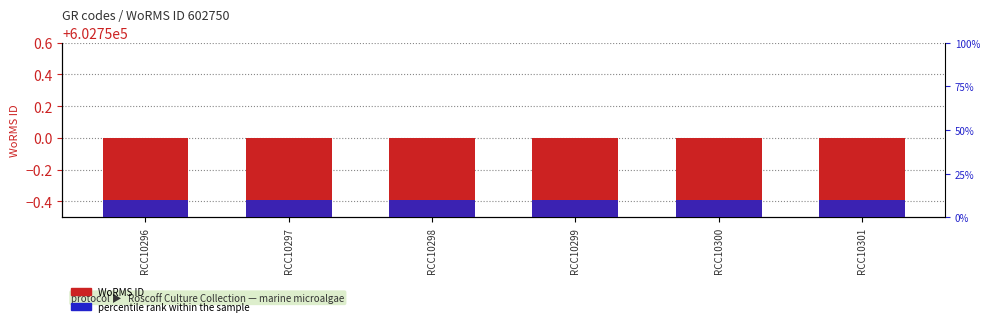

What is the value of the WoRMS ID bar at the 5th from the left?

602750.0